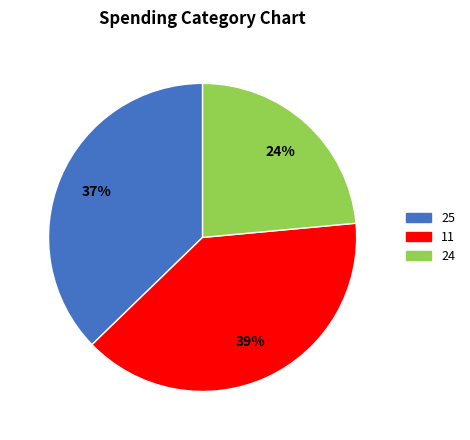

Does 25 account for over 50% of the chart?

No